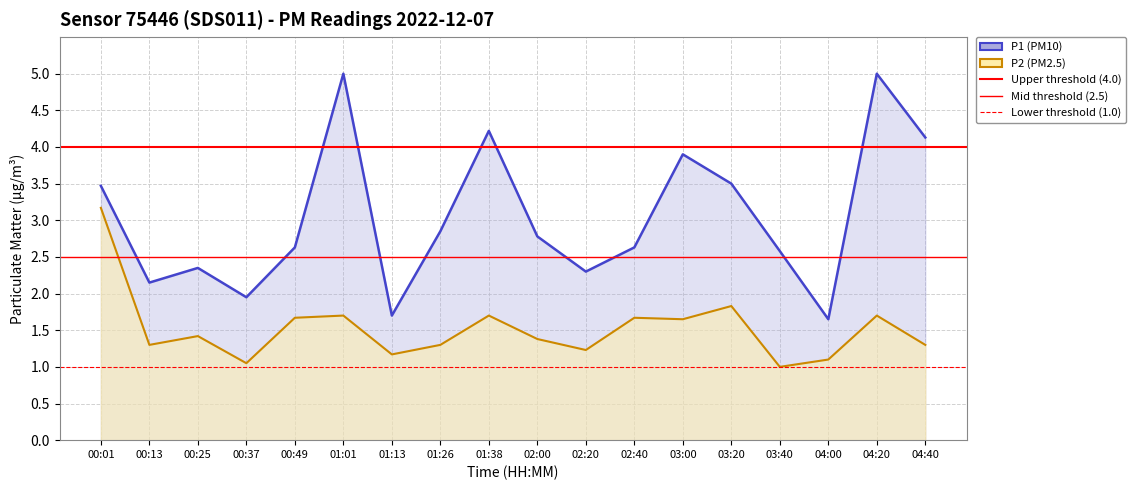

The value of P1 at 01:38 is 6.5. True or false?

False